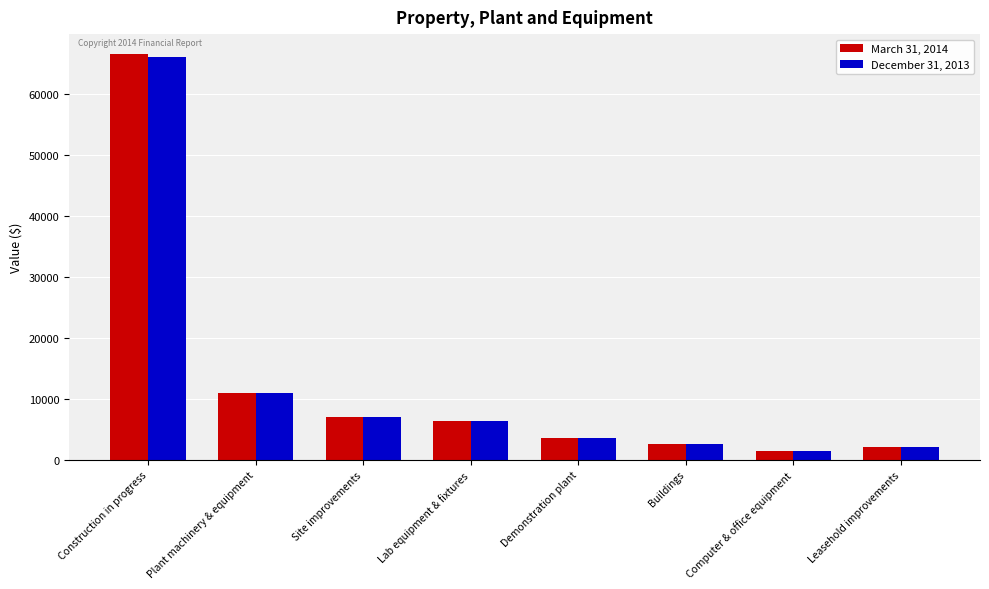

The value of December 31, 2013 at Lab equipment & fixtures is 6303. True or false?

True